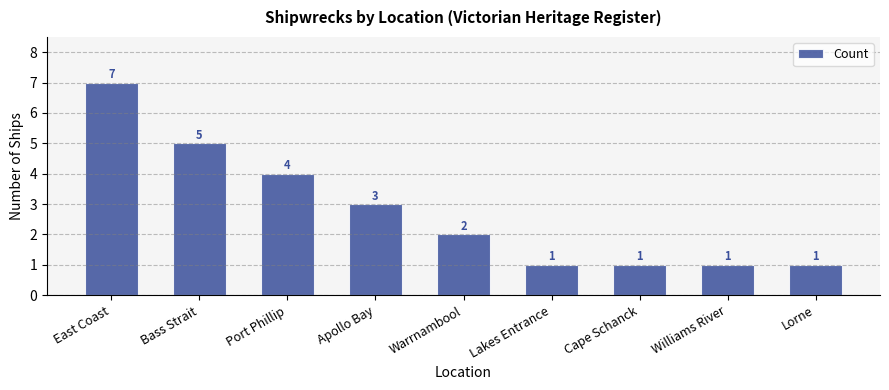

What is the sum of all values?

25